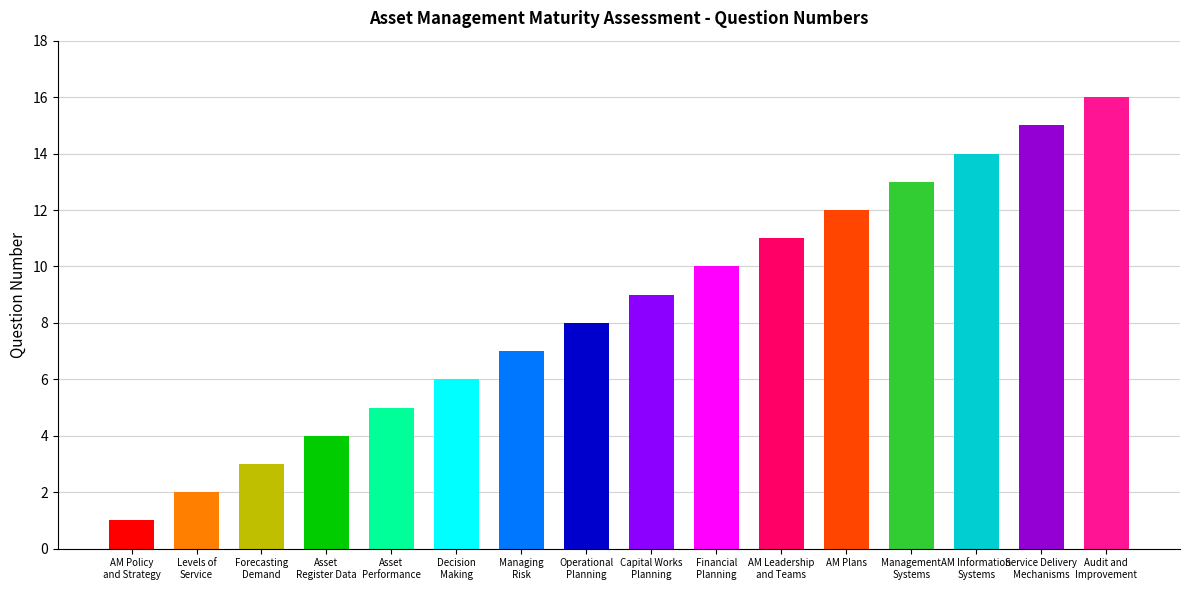

Approximately how many times larger is the value at AM Policy
and Strategy compared to Management
Systems?

0.1